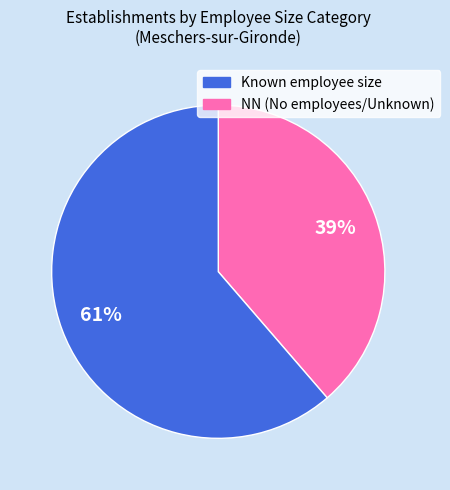

Does any single category account for the majority?

Yes